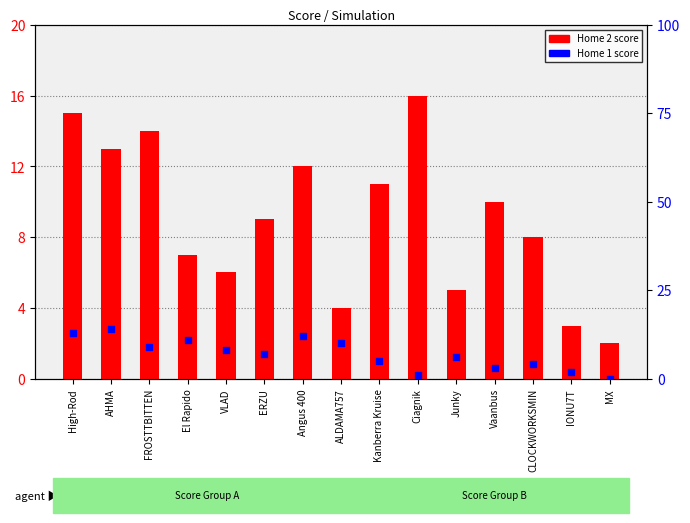

Is the value of Home 2 at El Rapido greater than the value of Home 1 at AHMA?

No